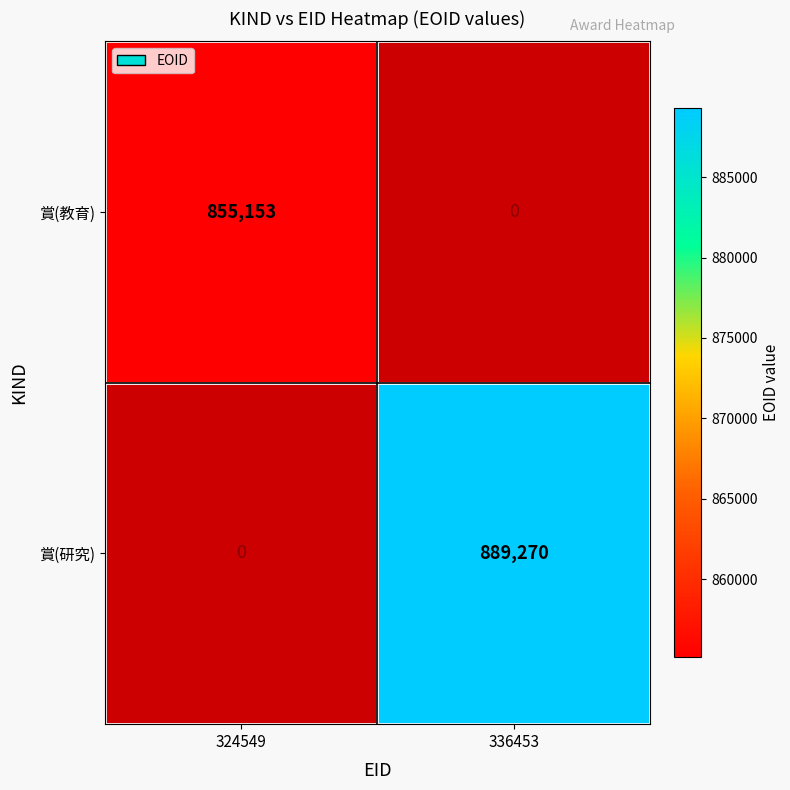

Is the value of 賞(研究) at 336453 greater than the value of 賞(教育) at 324549?

Yes